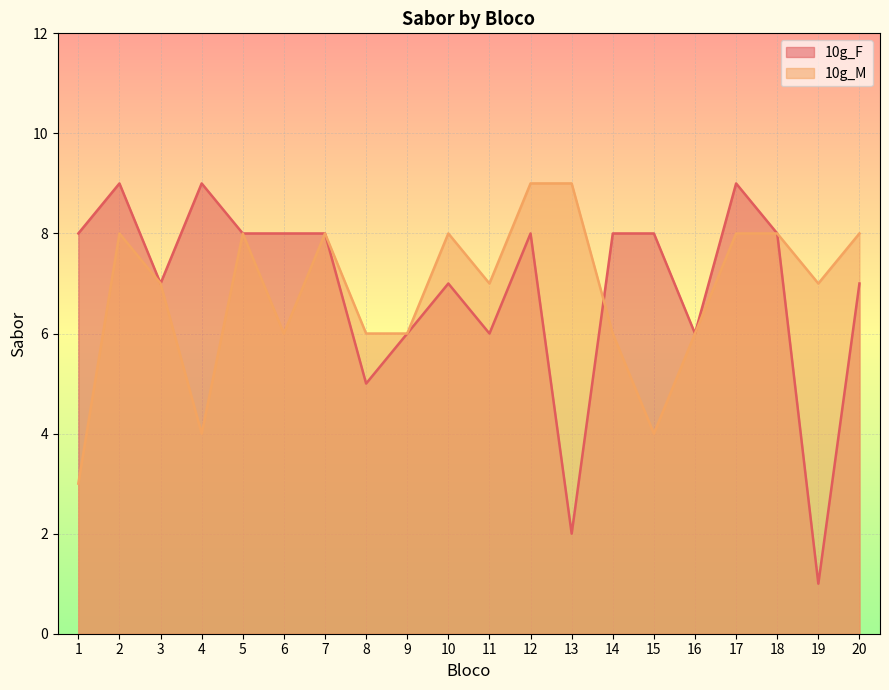

Which series has the widest spread of values?

10g_F